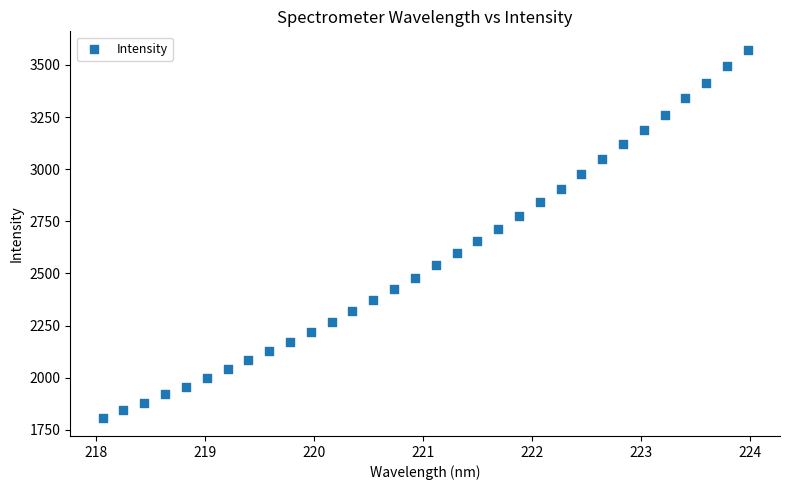

What is the range of X values (max minus min)?

5.9